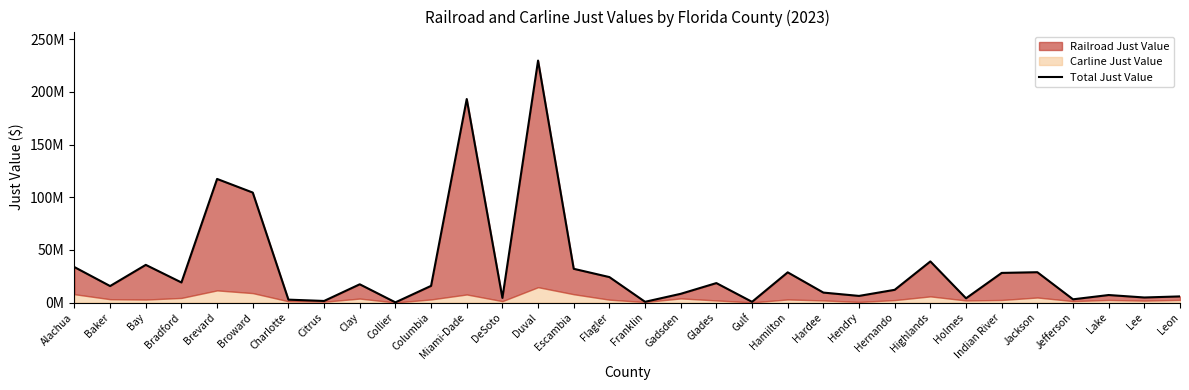

List the labels in order of value, smallest first.

Collier, Gulf, Franklin, Citrus, Charlotte, Jefferson, Holmes, DeSoto, Lee, Leon, Hendry, Lake, Gadsden, Hardee, Hernando, Baker, Columbia, Clay, Glades, Bradford, Flagler, Indian River, Hamilton, Jackson, Escambia, Alachua, Bay, Highlands, Broward, Brevard, Miami-Dade, Duval